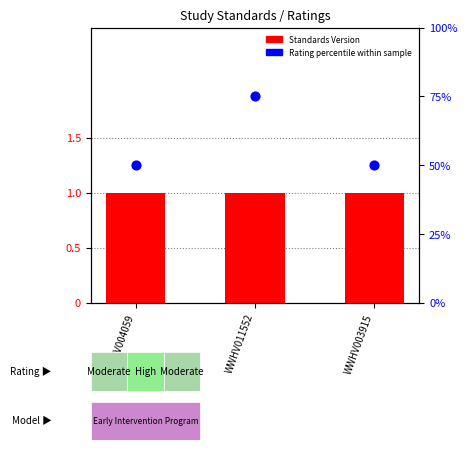

Which series has the largest total across all categories?

Rating percentile